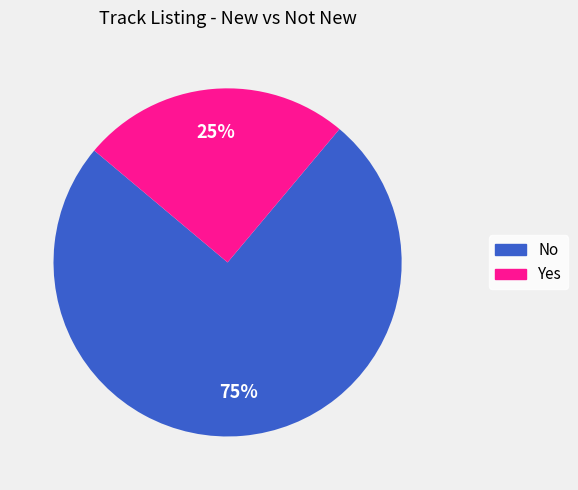

Which slice is the smallest?

Yes